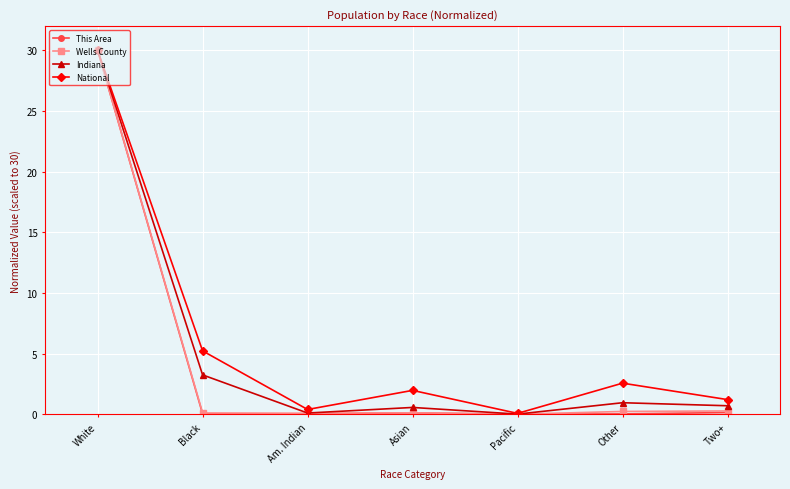

What value does the Wells County series have at Two+?

0.3